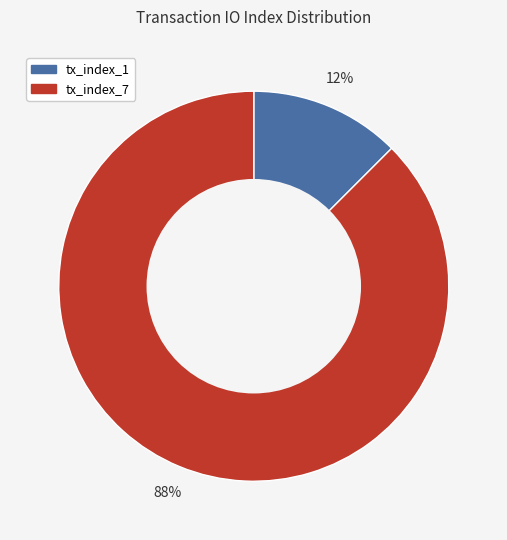

True or false: tx_index_7 accounts for 78% of the total.

False